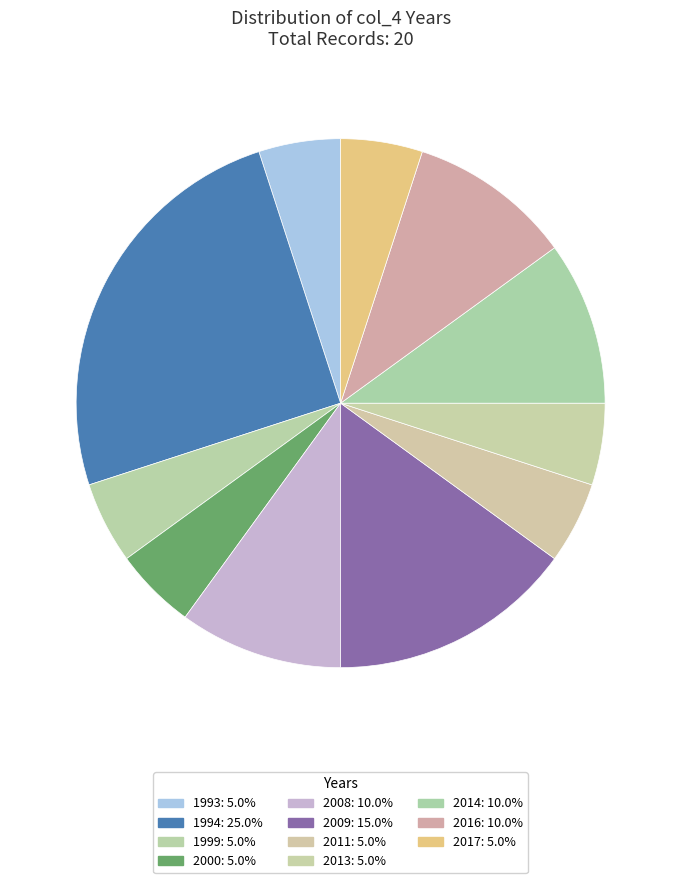

Is the sum of 2008 and 2017 greater than half?

No